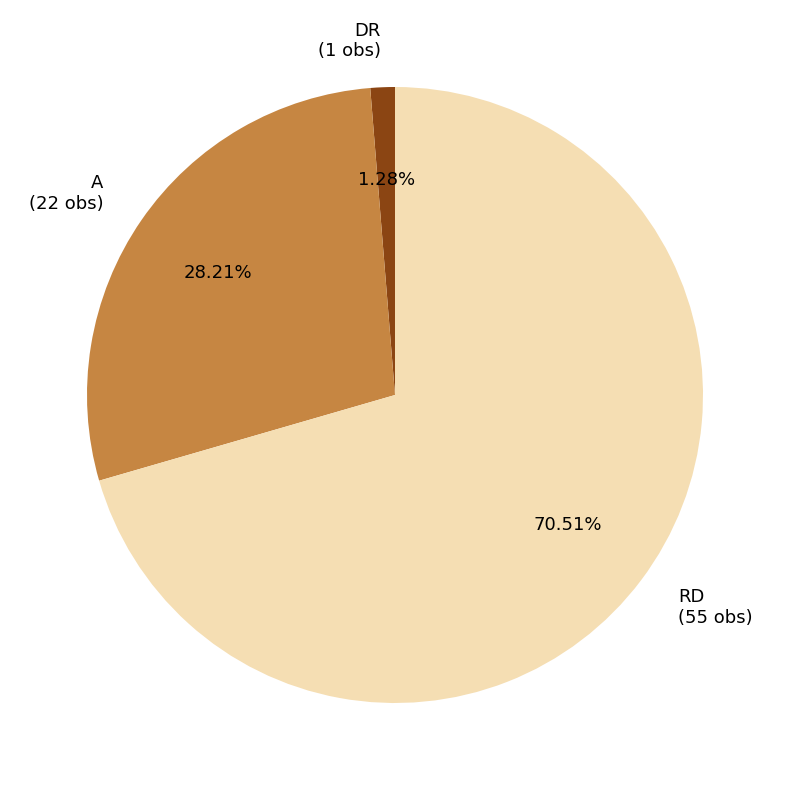

Does RD (55 obs) represent more than half of the total?

Yes